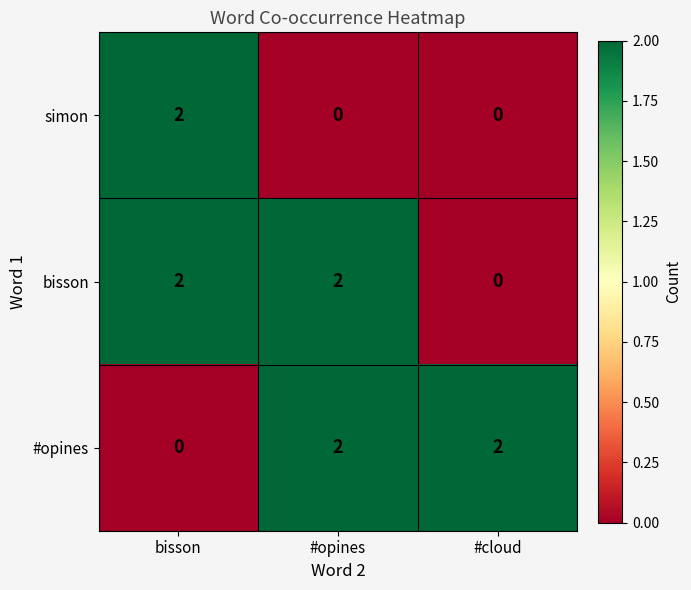

Between #opines and #cloud, which series saw the biggest shift?

bisson